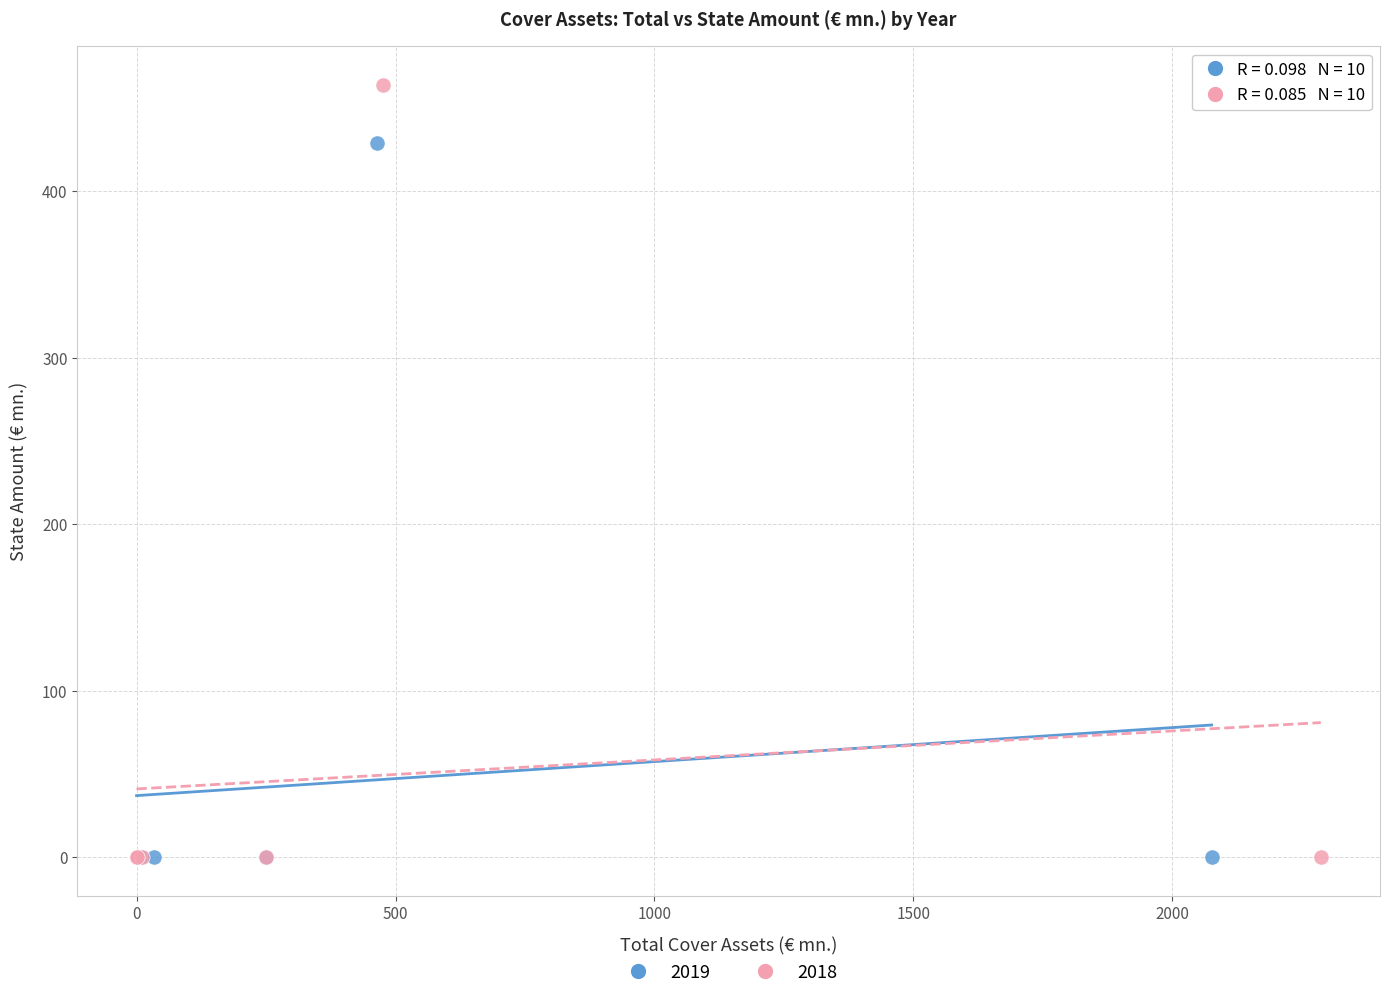

Which series reaches the maximum Y coordinate?

2018